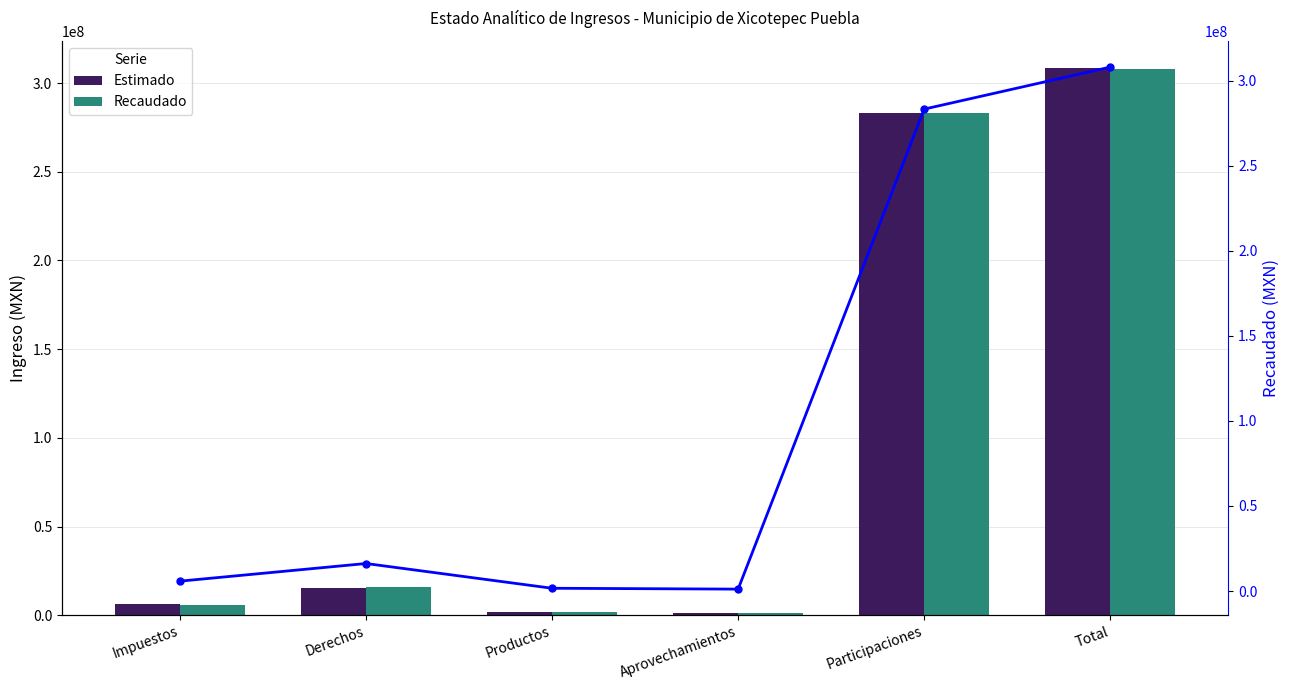

What is the total value across all series at Derechos?

47545794.9